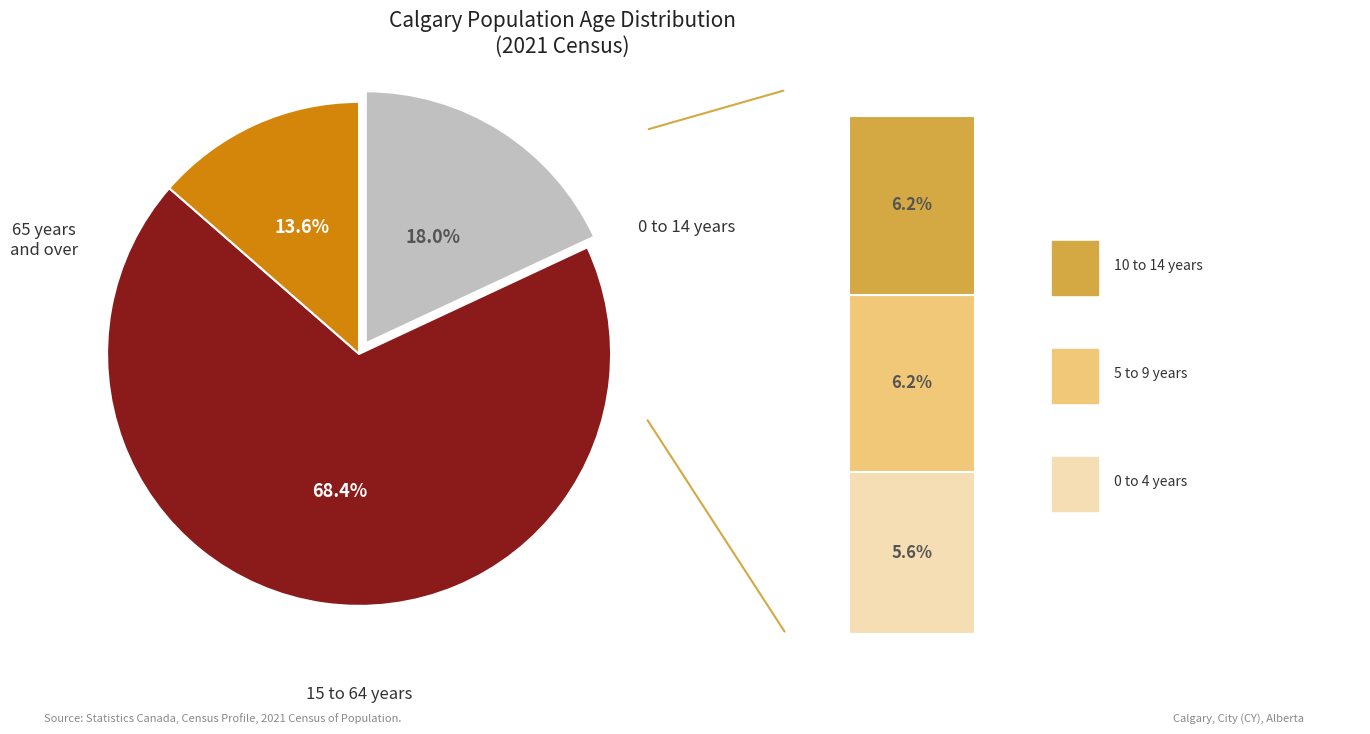

The 65 years and over slice represents 14% of the pie. True or false?

True